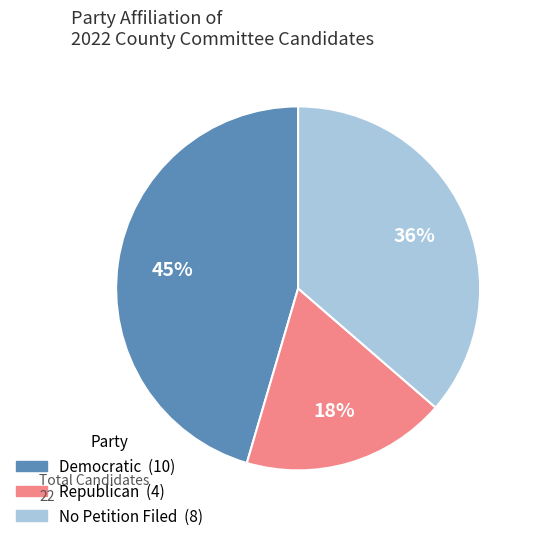

Combined, do Republican (4) and No Petition Filed (8) account for over 50%?

Yes